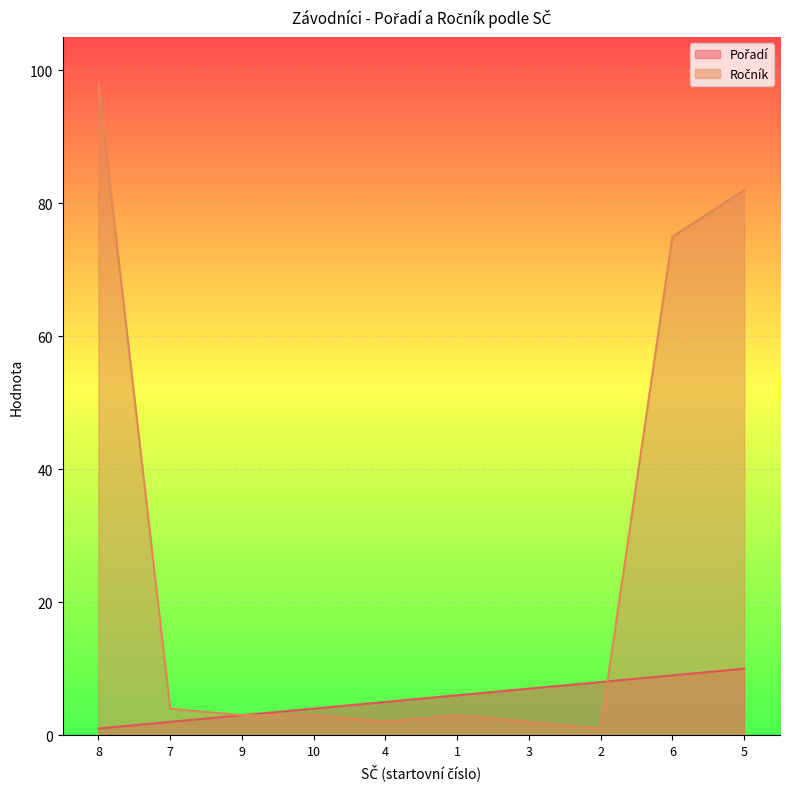

What is the value of the Ročník point at the 6th from the left?

3